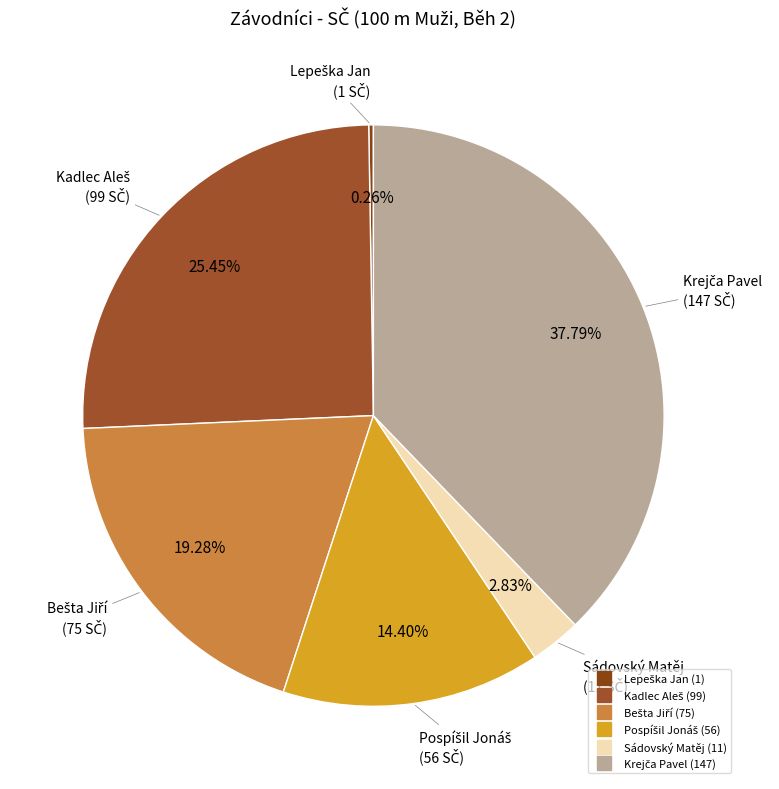

Does Sádovský Matěj account for over 50% of the chart?

No